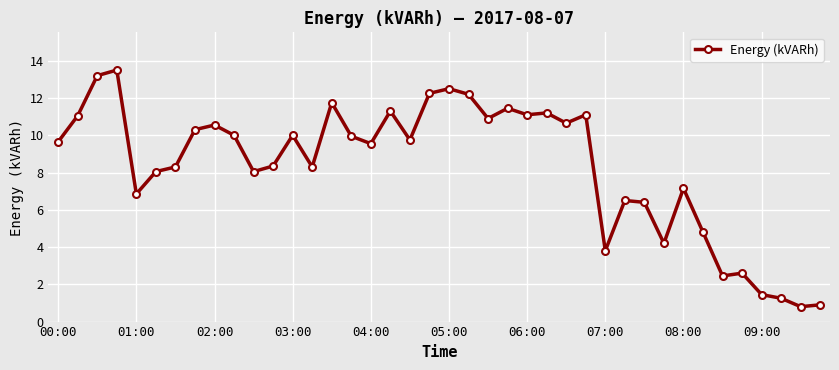

How many values exceed 9?

22